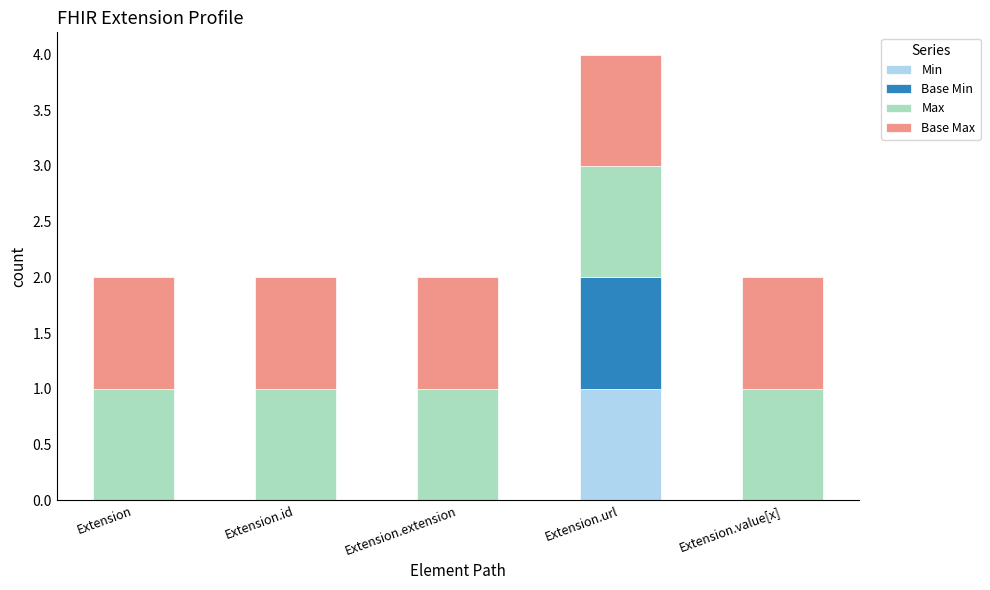

At which label does Min reach its peak?

Extension.url